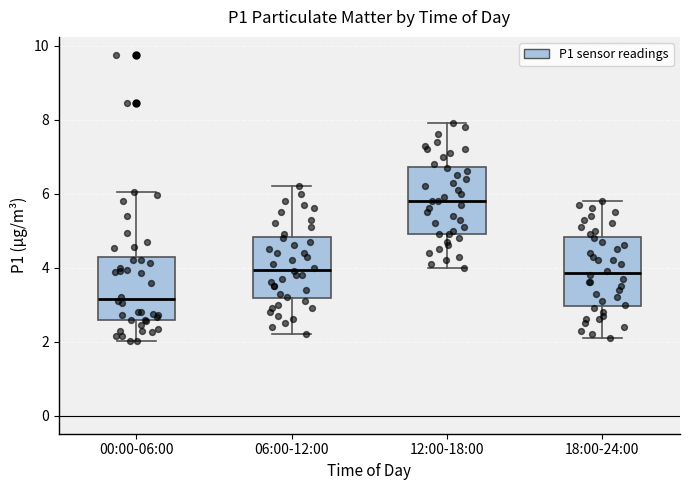

Where is the lower edge of the box for 18:00-24:00 on the y-axis? The values are not printed on the chart, so give them approximately, as read against the axis.

3.0